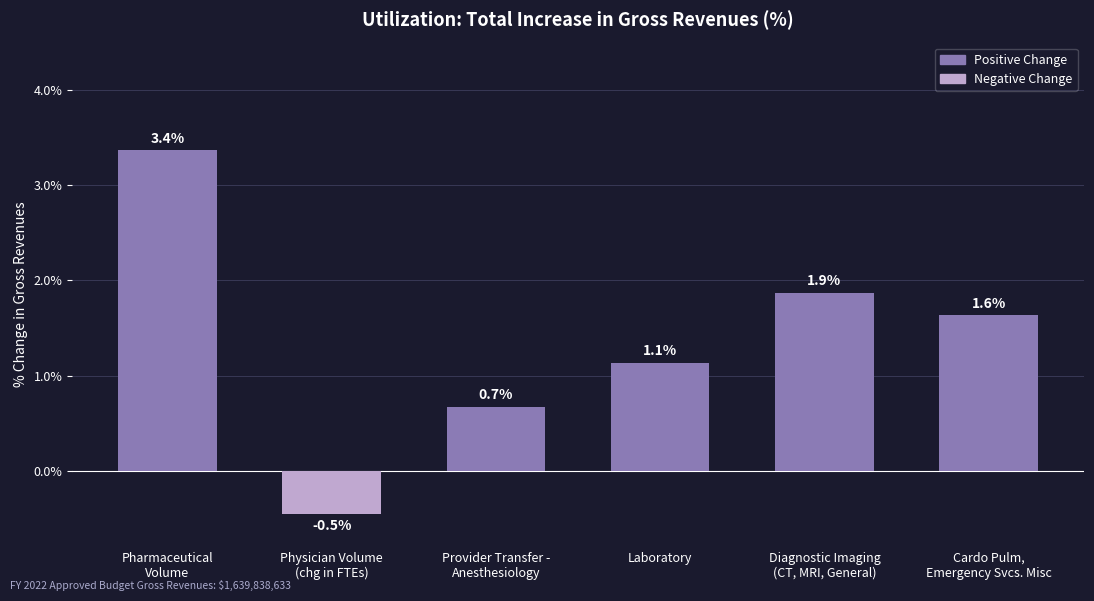

Where does the data first go above 0?

Pharmaceutical
Volume